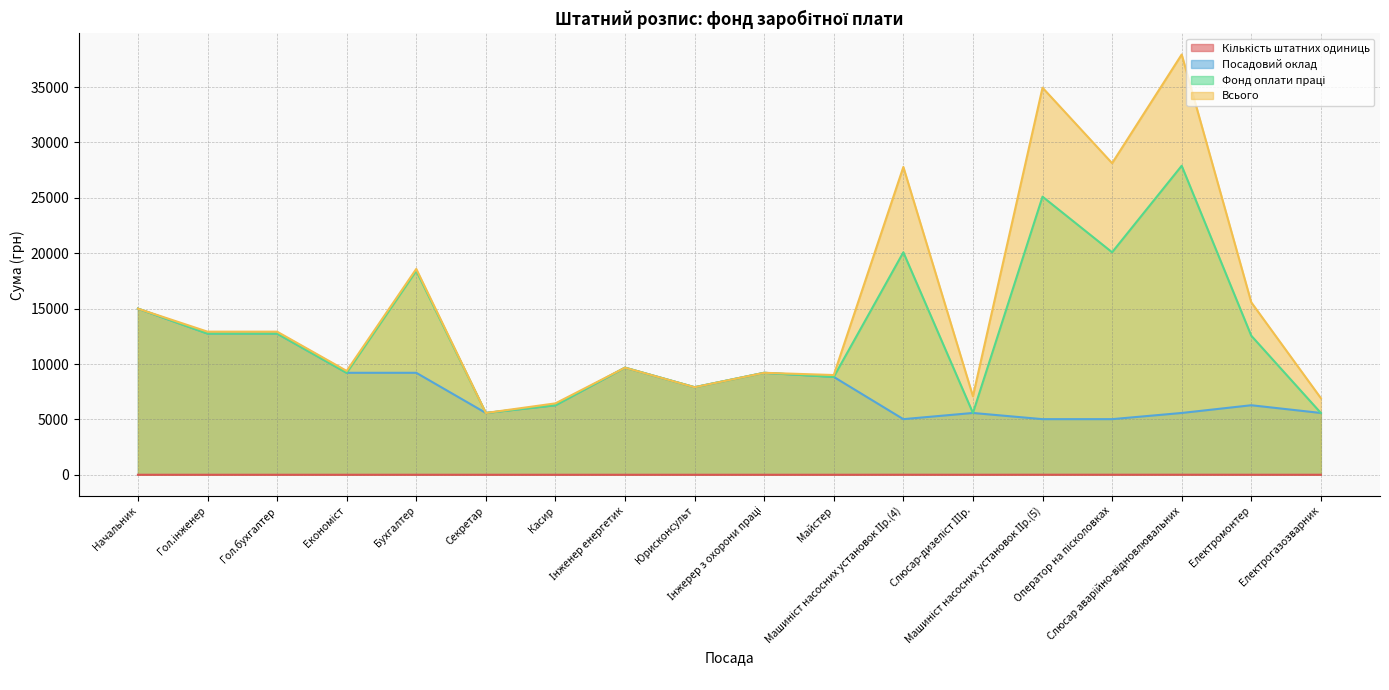

Which series changed the most between Гол.інженер and Бухгалтер?

Фонд оплати праці